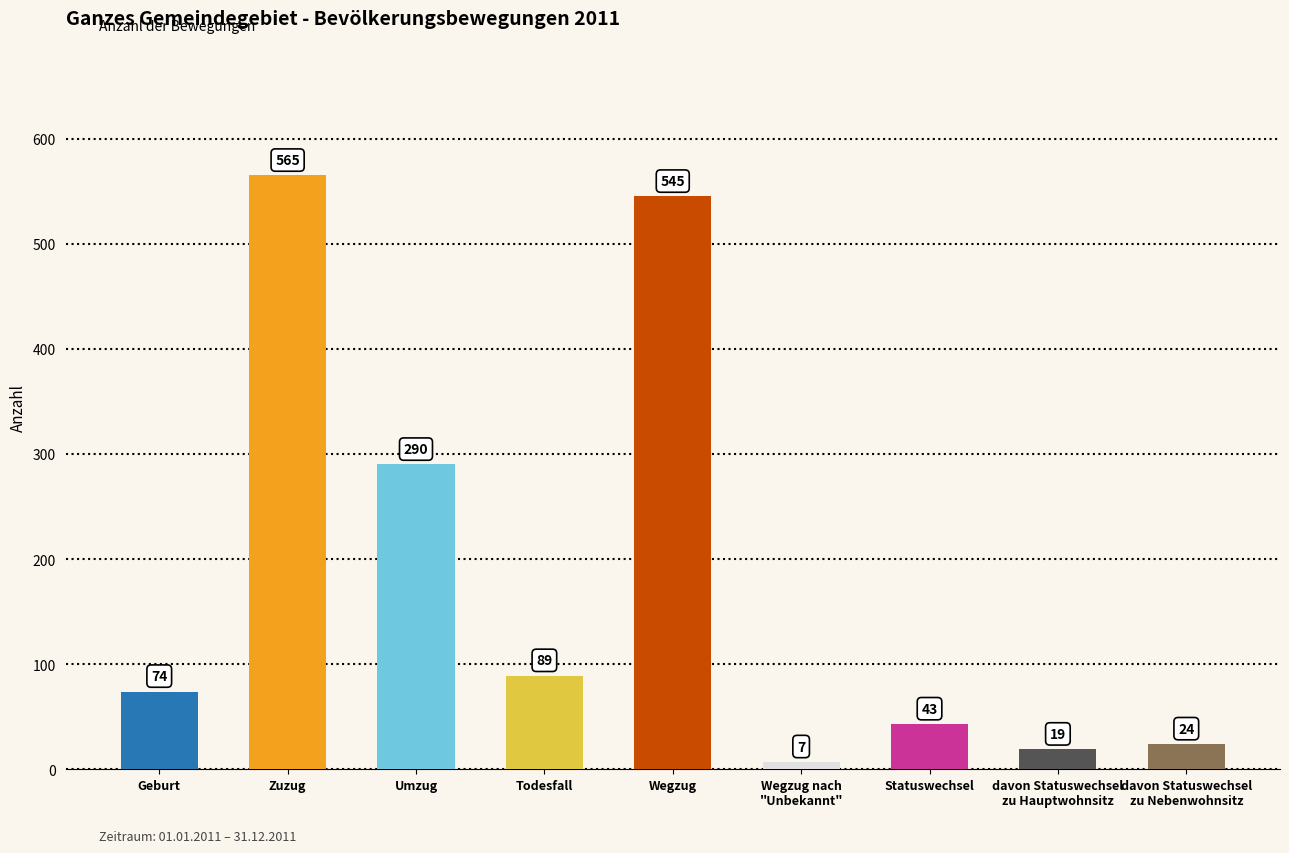

Reading right to left, list all the values displayed in this chart.

davon Statuswechsel
zu Nebenwohnsitz=24	davon Statuswechsel
zu Hauptwohnsitz=19	Statuswechsel=43	Wegzug nach
"Unbekannt"=7	Wegzug=545	Todesfall=89	Umzug=290	Zuzug=565	Geburt=74